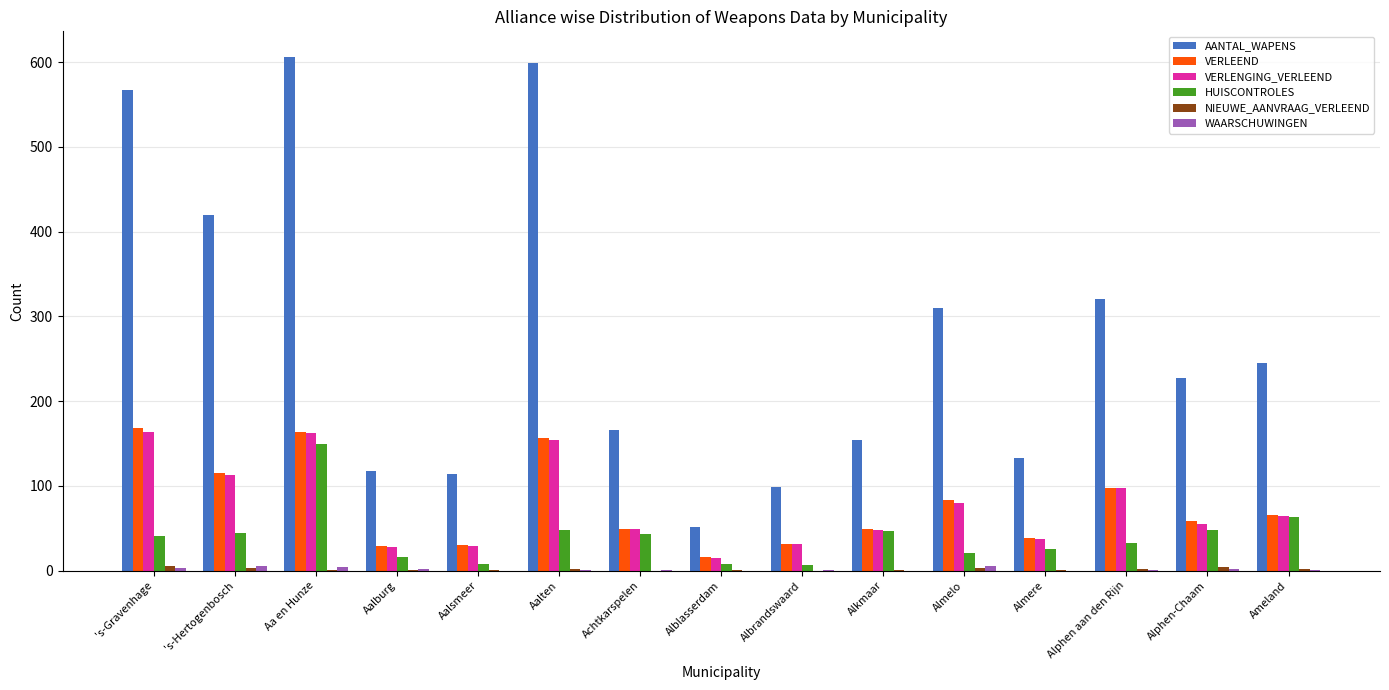

True or false: AANTAL_WAPENS has a value of 227 at Alphen-Chaam.

True